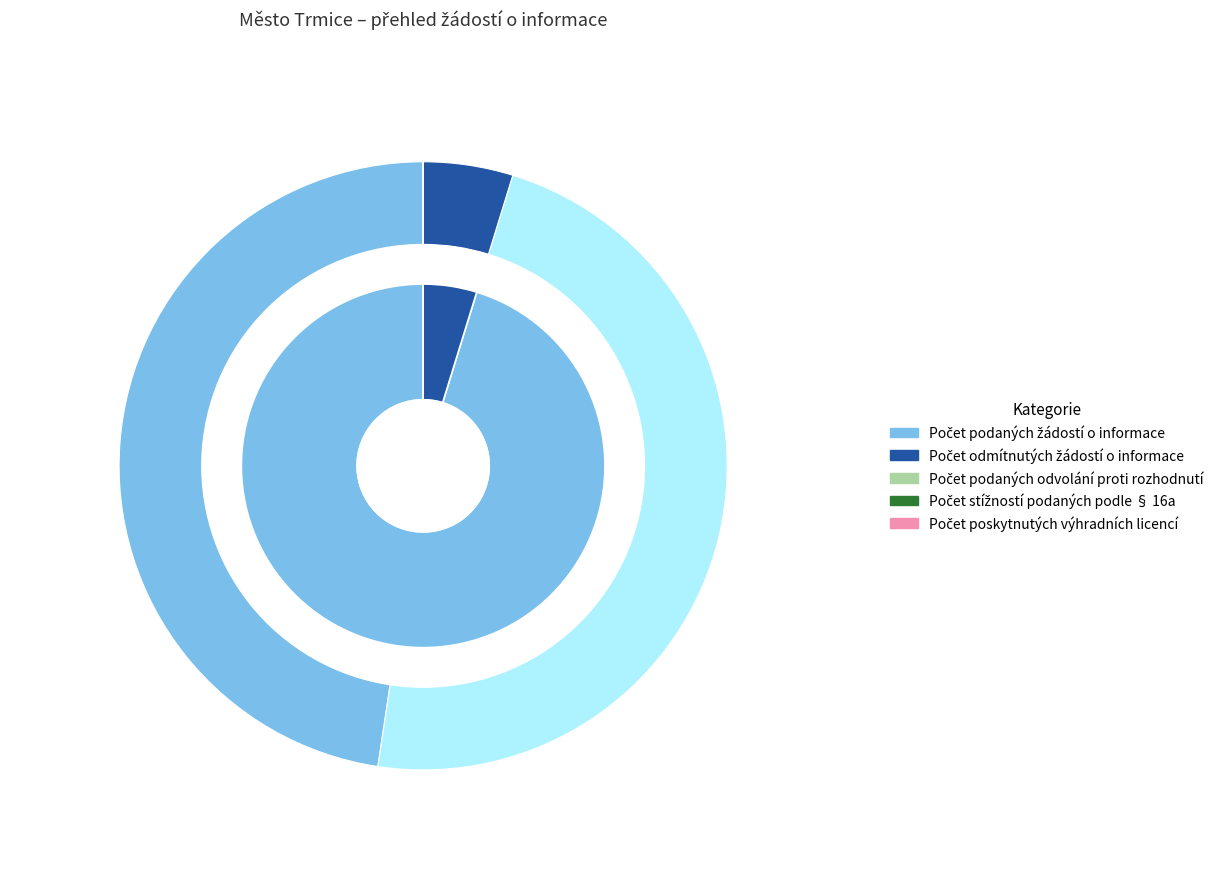

Count the number of slices in the pie.

2